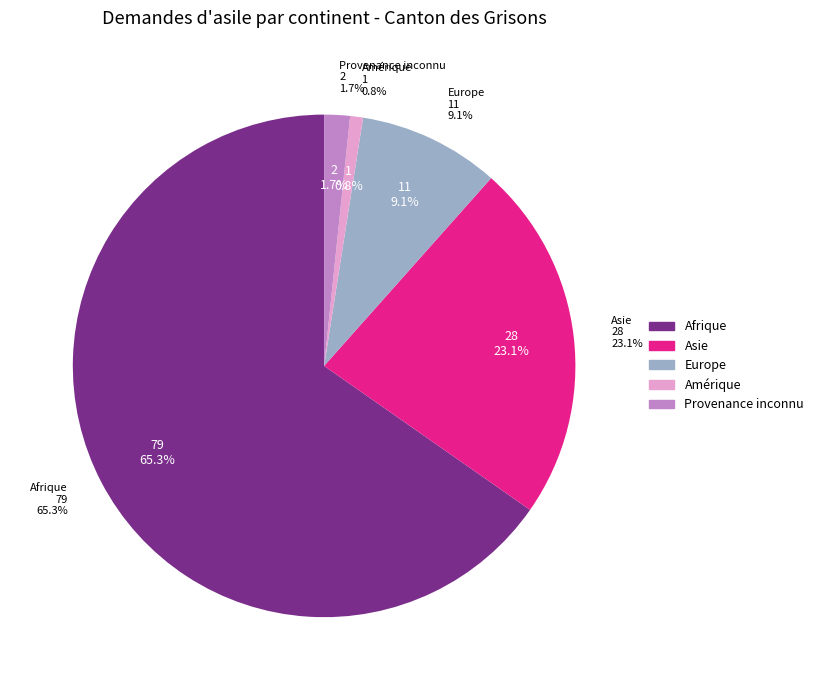

What is the smallest slice in the pie chart?

Amérique